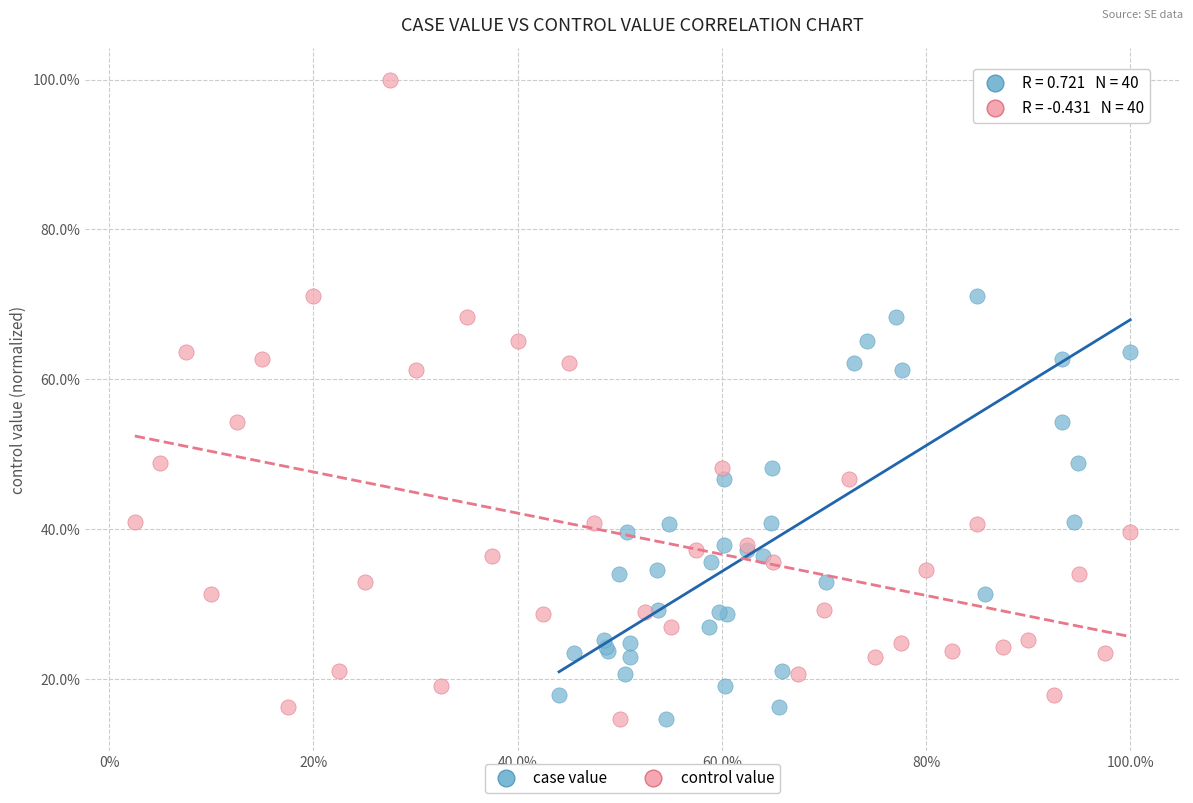

What are all the series names shown in the legend?

case value, control value